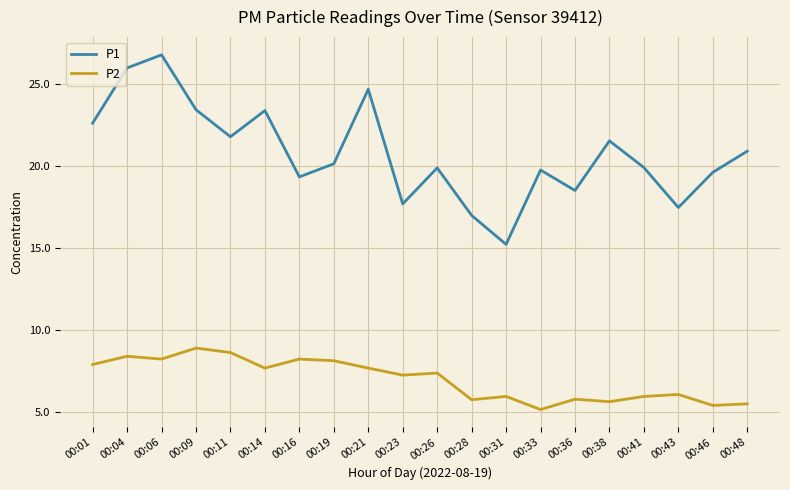

How many interior local peaks does the P1 series have?

6